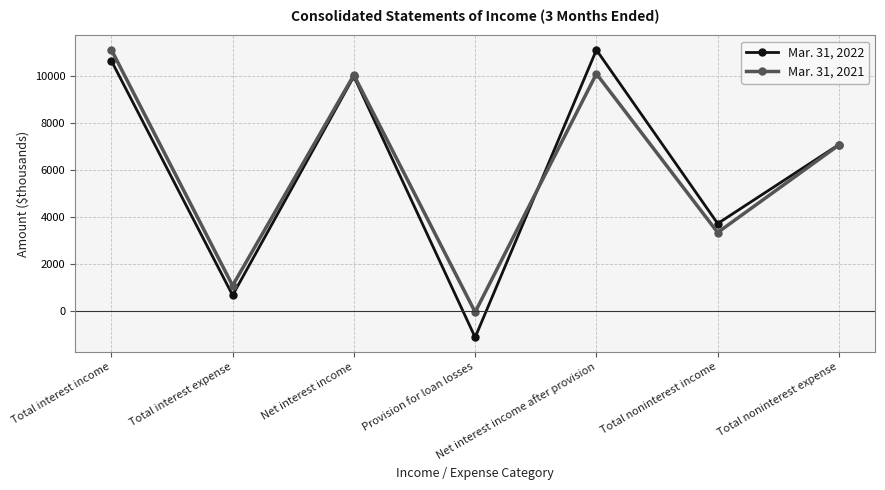

Which series has the widest spread of values?

Mar. 31, 2022